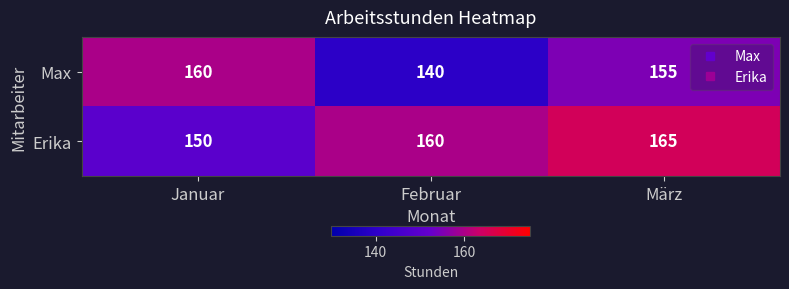

How many categories are shown in the chart?

3